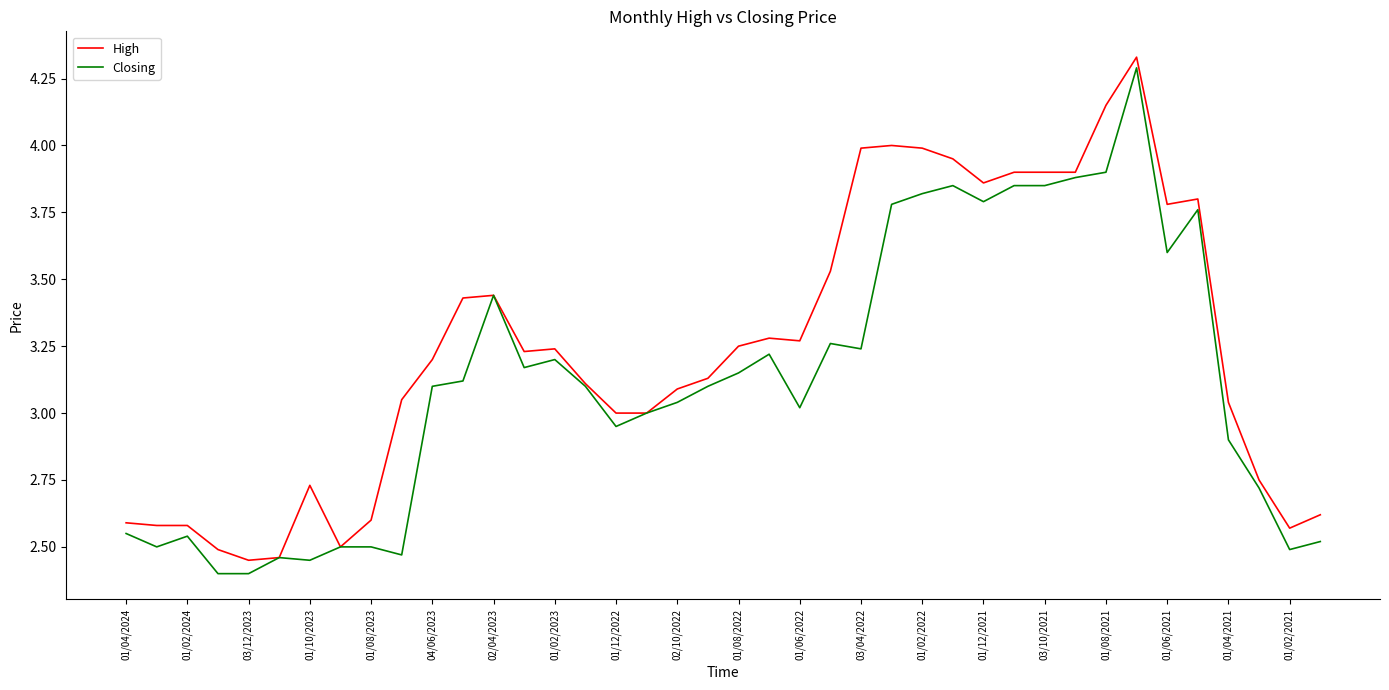

Which series has the widest spread of values?

Closing